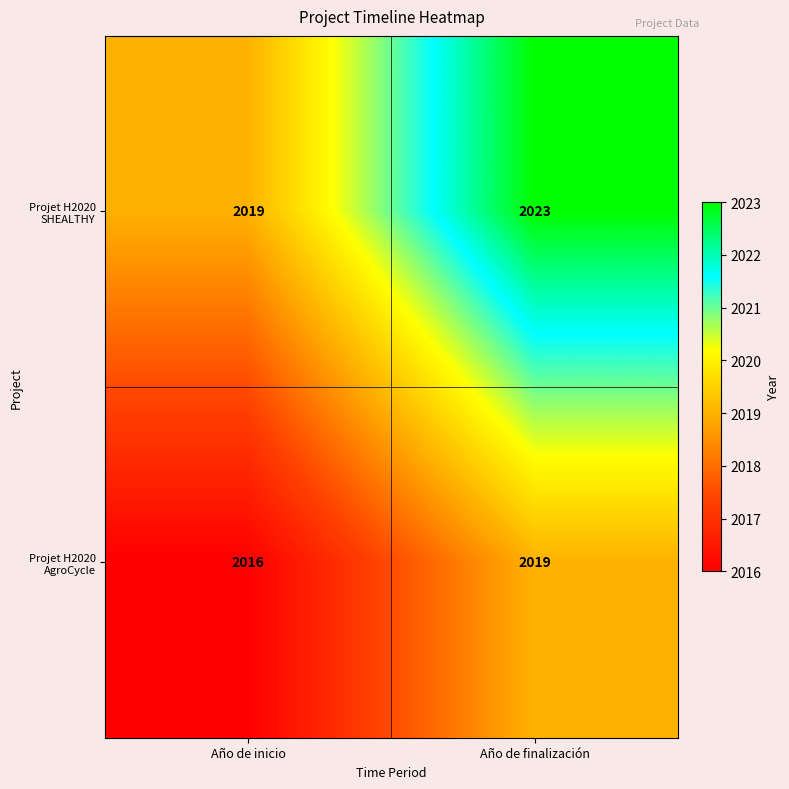

What is the sum of the Projet H2020 AgroCycle values at Año de finalización and Año de inicio?

4035